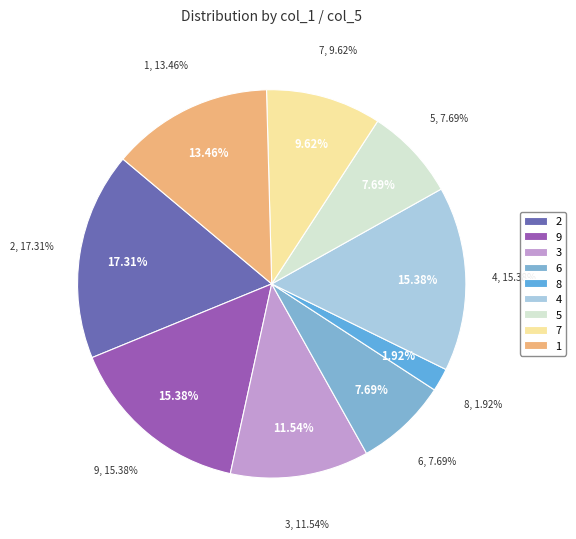

How many slices are in this pie chart?

9